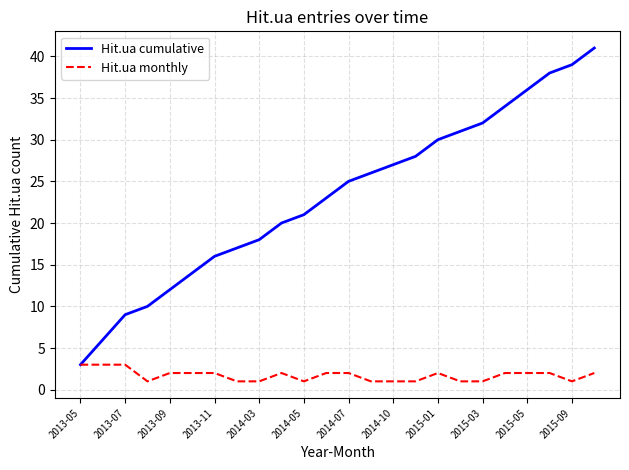

Which series has the largest range (max minus min)?

Hit.ua cumulative